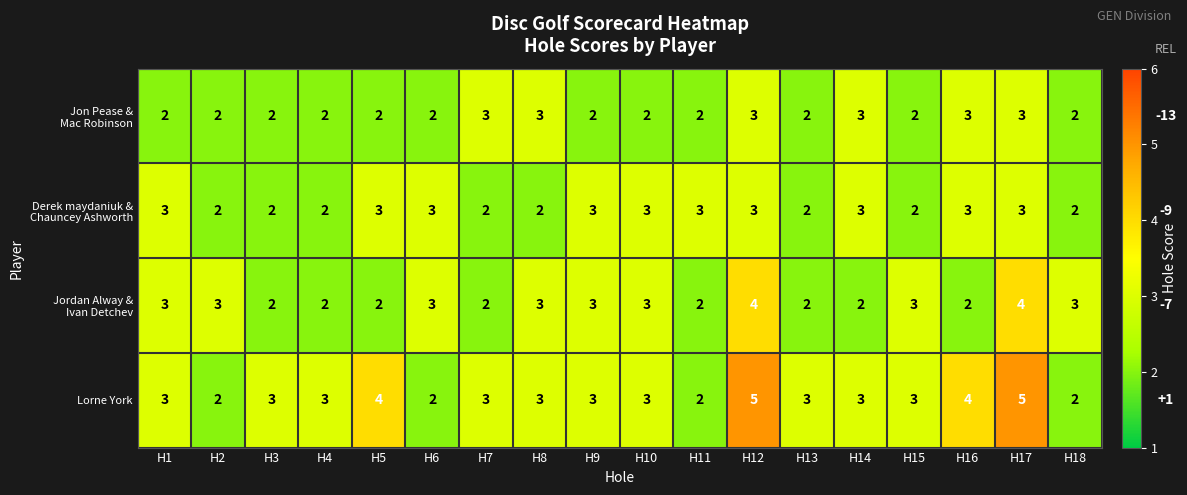

Between H2 and H15, which series saw the biggest shift?

Lorne York